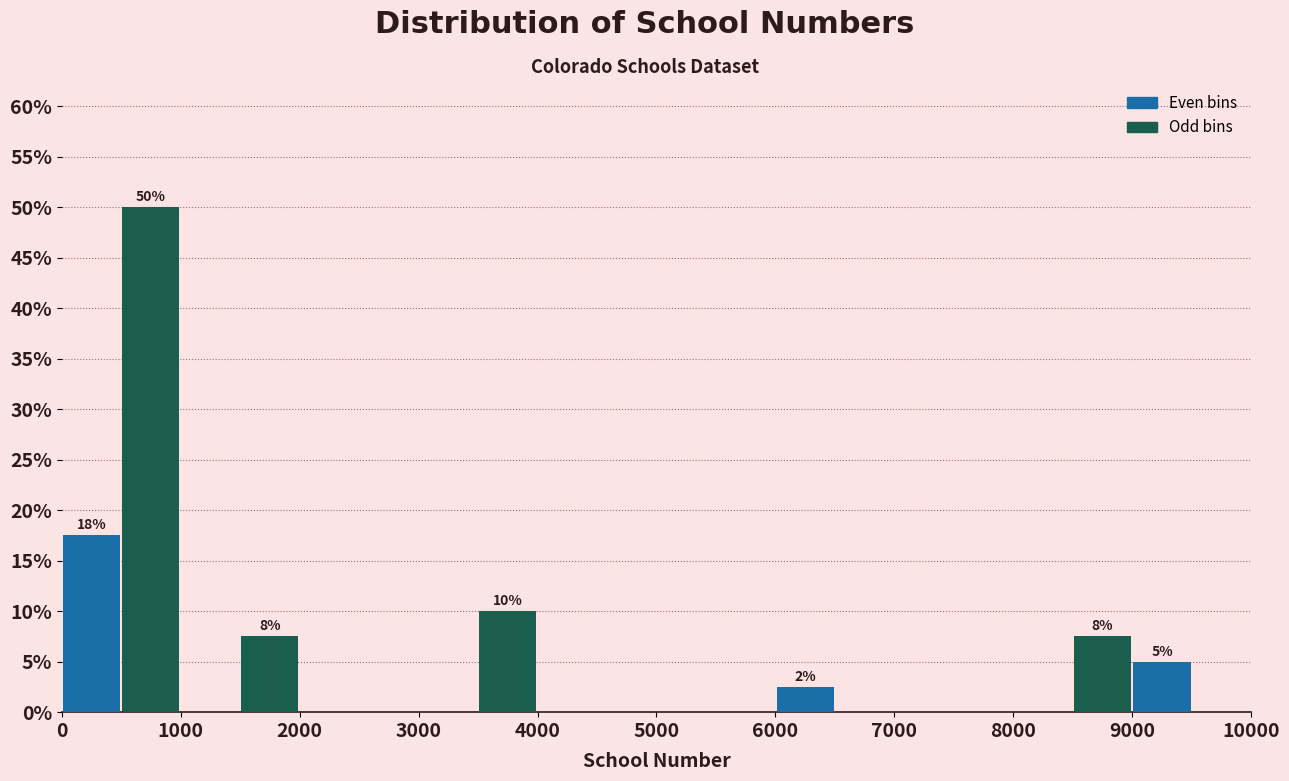

Which range on the x-axis has the tallest bar?

500 to 1000